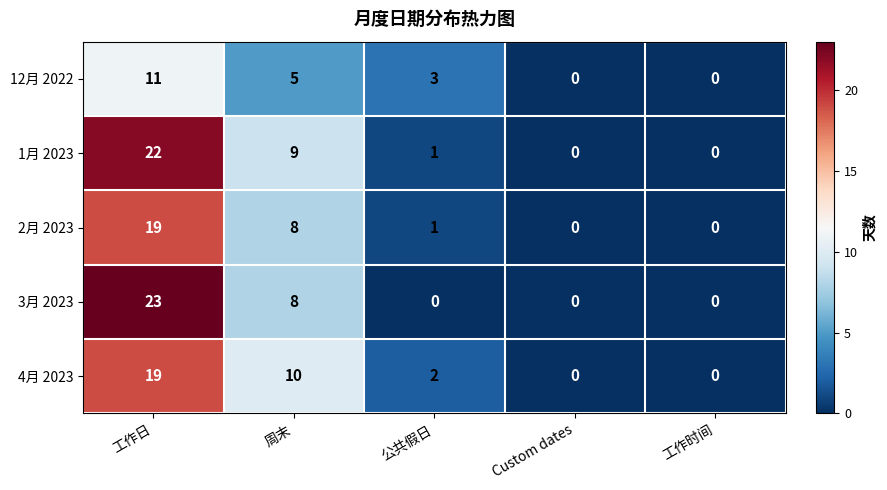

How many values in 1月 2023 are above zero?

3